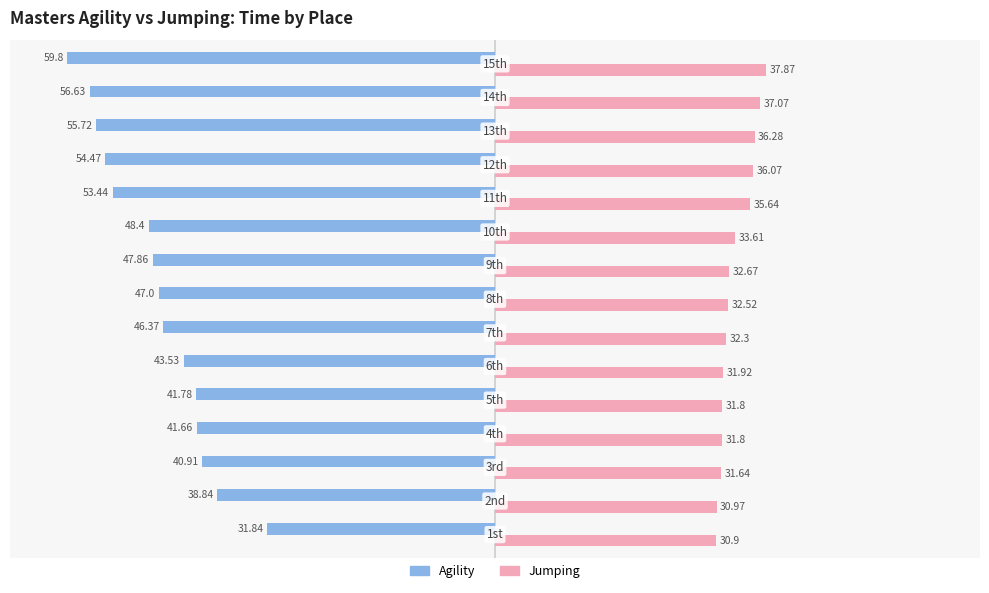

Which series has the largest total across all categories?

Jumping